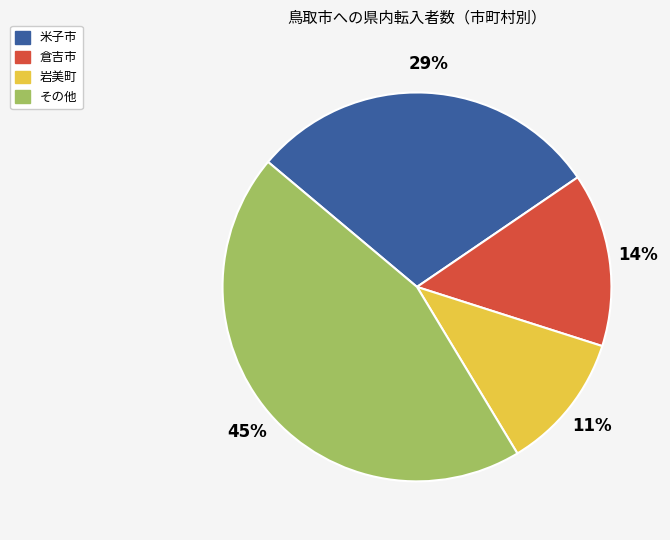

To the nearest percent, what is the average slice percentage?

25%